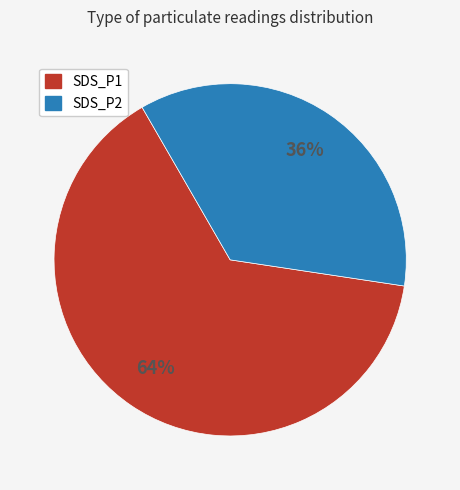

True or false: SDS_P2 accounts for 44% of the total.

False